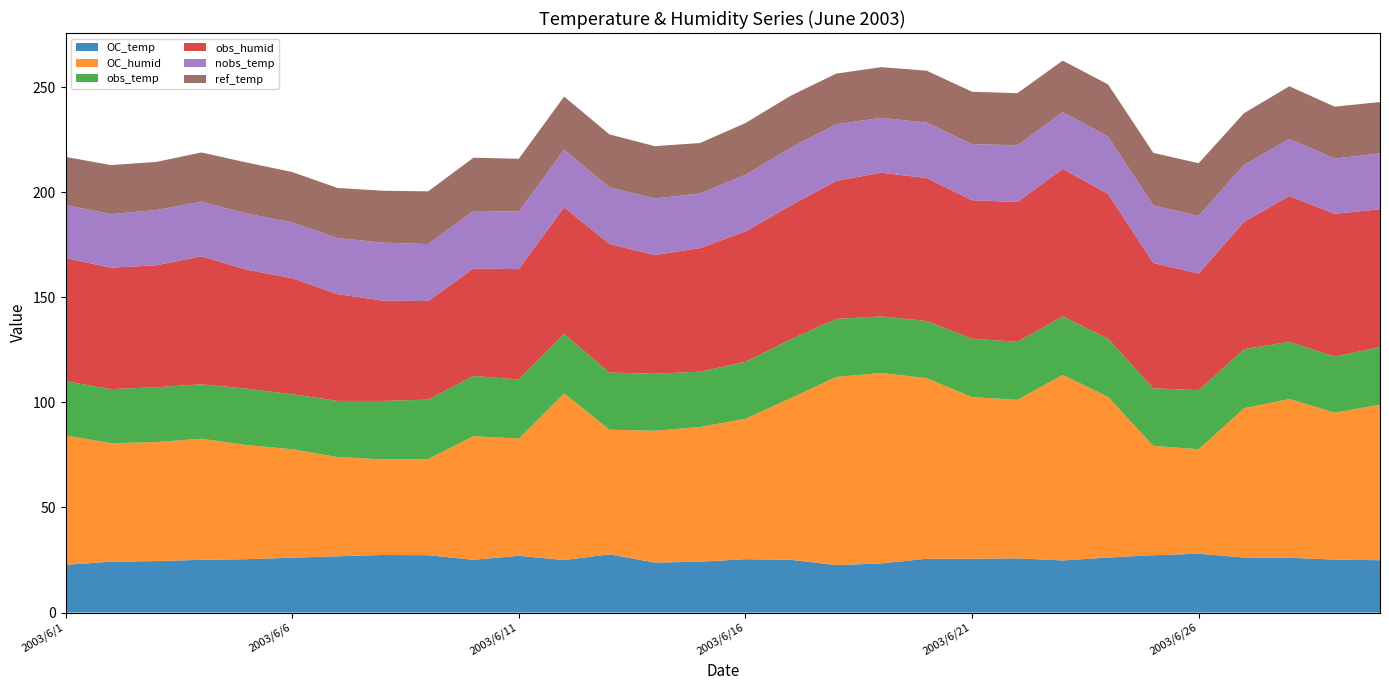

Reading left to right, transcribe all the data shown in this chart.

OC_temp: 22.7	24.2	24.5	25.1	25.4	26.1	26.8	27.4	27.3	25.1	27.0	25.0	27.7	23.8	24.2	25.4	25.1	22.6	23.4	25.6	25.6	25.8	24.8	26.2	27.3	28.0	26.2	26.1	25.2	24.9
OC_humid: 61.6	56.4	56.6	57.6	54.3	51.6	47.2	45.5	45.7	58.8	55.8	79.3	59.3	62.7	64.1	66.8	76.9	89.5	90.6	85.9	76.9	75.4	88.3	76.4	52.0	49.7	71.0	75.5	69.9	74.0
obs_temp: 25.8	25.7	26.1	25.9	26.8	26.2	26.7	27.8	28.3	28.7	28.1	28.3	27.2	27.1	26.3	27.1	28.0	27.6	26.9	27.2	27.8	27.6	27.8	27.7	27.4	28.1	28.1	27.2	26.7	27.4
obs_humid: 58.6	57.8	58.0	60.9	56.6	55.2	50.8	47.7	46.9	51.1	52.5	60.2	61.2	56.5	58.8	62.0	63.7	65.6	68.4	68.0	65.9	66.5	70.2	68.9	59.6	55.5	60.6	69.4	67.9	65.6
nobs_temp: 25.2	25.5	26.3	26.0	26.7	26.5	26.7	27.6	27.1	27.4	27.4	27.4	26.9	26.9	26.0	27.0	27.4	27.0	26.1	26.4	26.7	27.0	27.0	27.3	27.4	27.5	27.1	27.1	26.3	26.6
ref_temp: 22.9	23.3	22.9	23.4	24.3	24.0	23.8	24.7	25.1	25.3	25.1	25.3	25.2	24.9	24.0	24.6	24.8	24.1	24.1	24.7	24.9	24.8	24.5	24.8	25.0	25.0	24.6	25.1	24.7	24.4